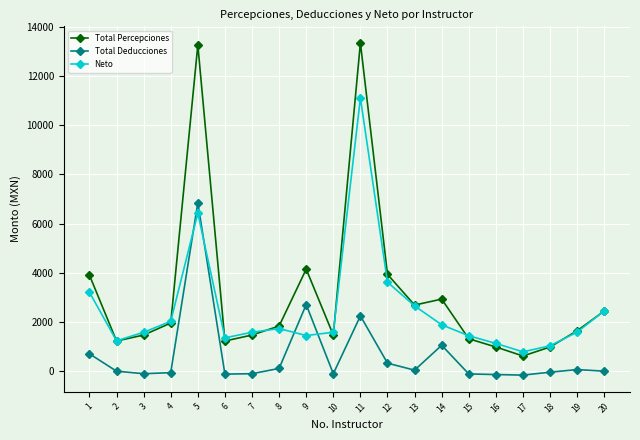

Which series has the largest total across all categories?

Total Percepciones